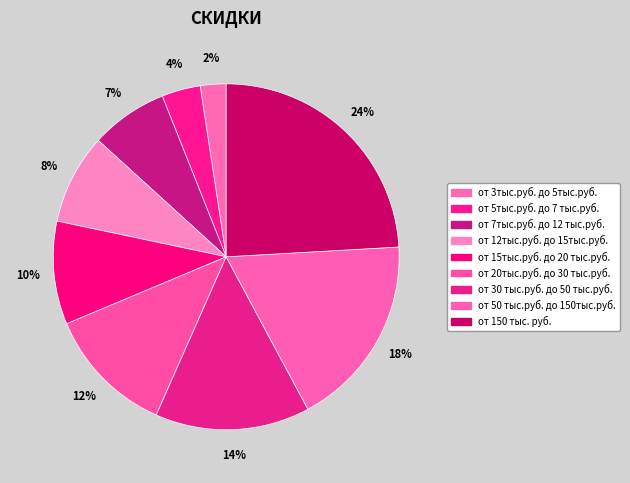

Is there any slice that represents more than half of the pie?

No